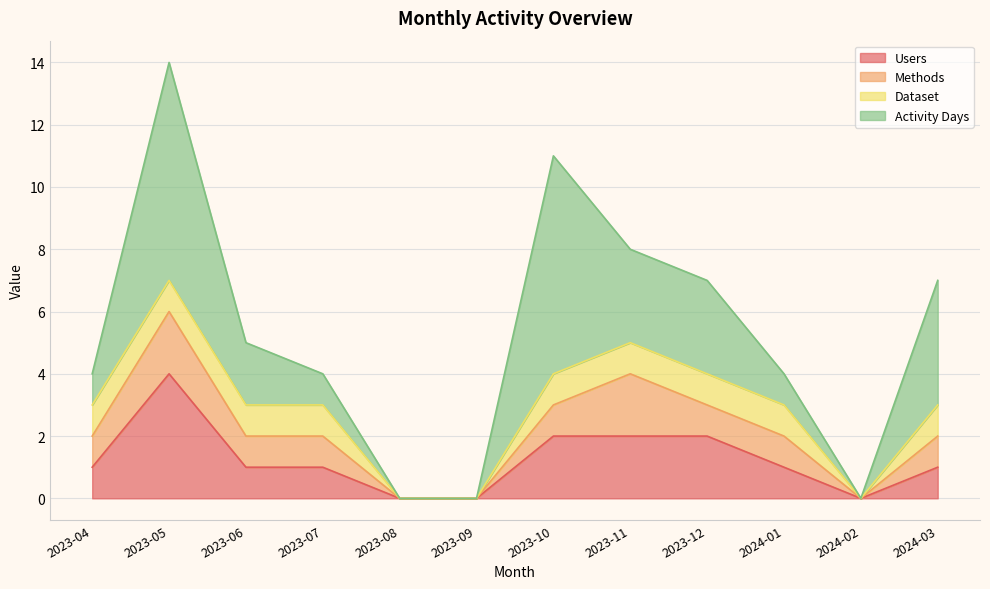

Rank the series at 2023-07 from highest to lowest value.

Users, Methods, Dataset, Activity Days